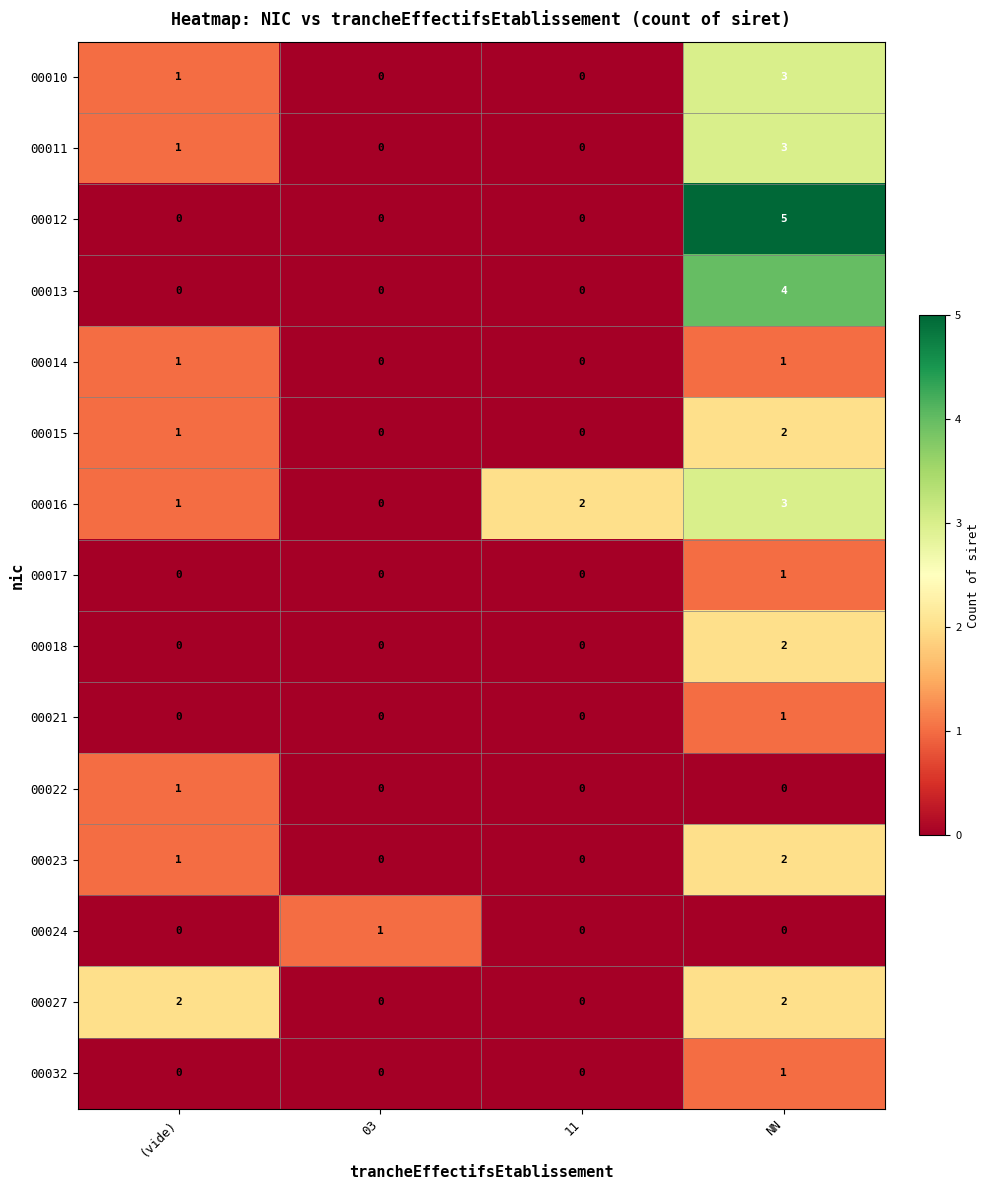

Which label corresponds to the largest value in the chart?

NN